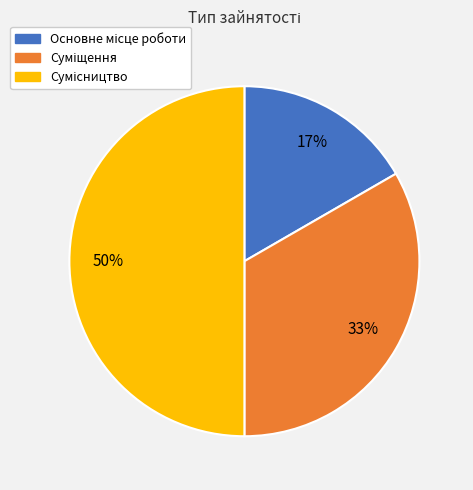

To the nearest percent, what is the difference between the largest and smallest slice percentages?

33%